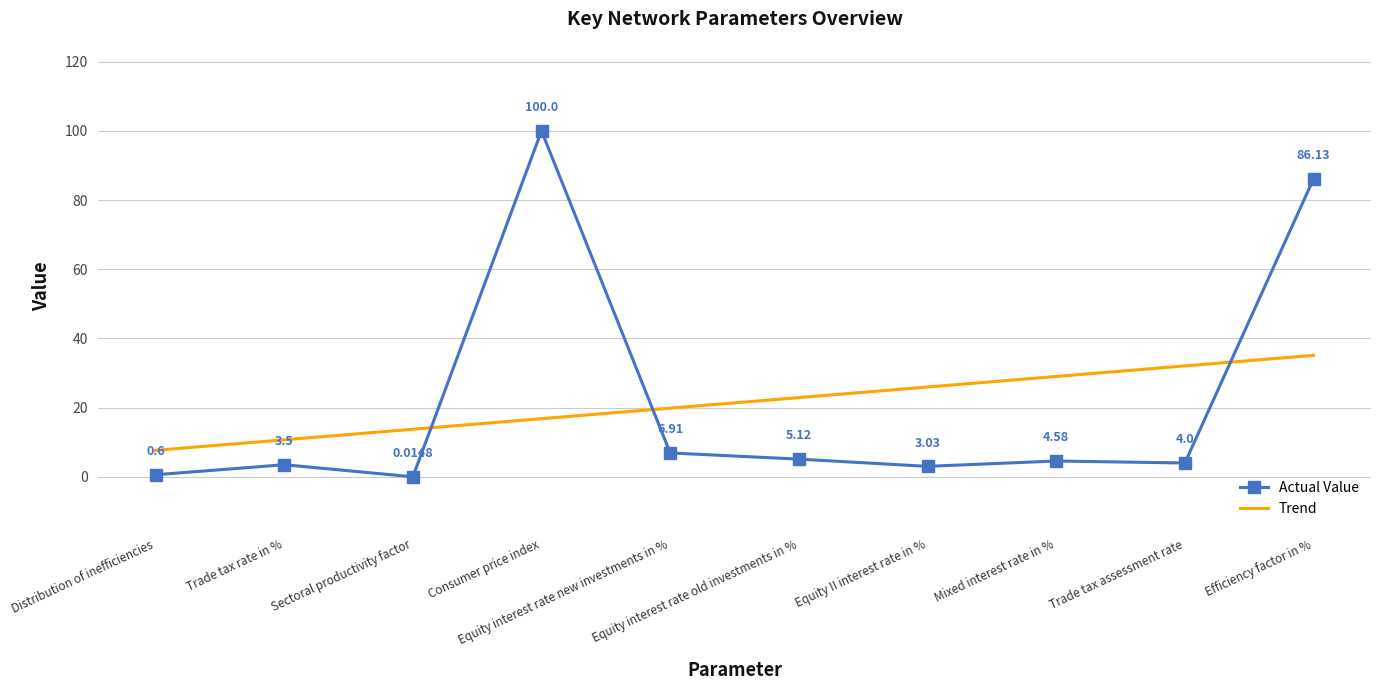

Which series has the widest spread of values?

Actual Value